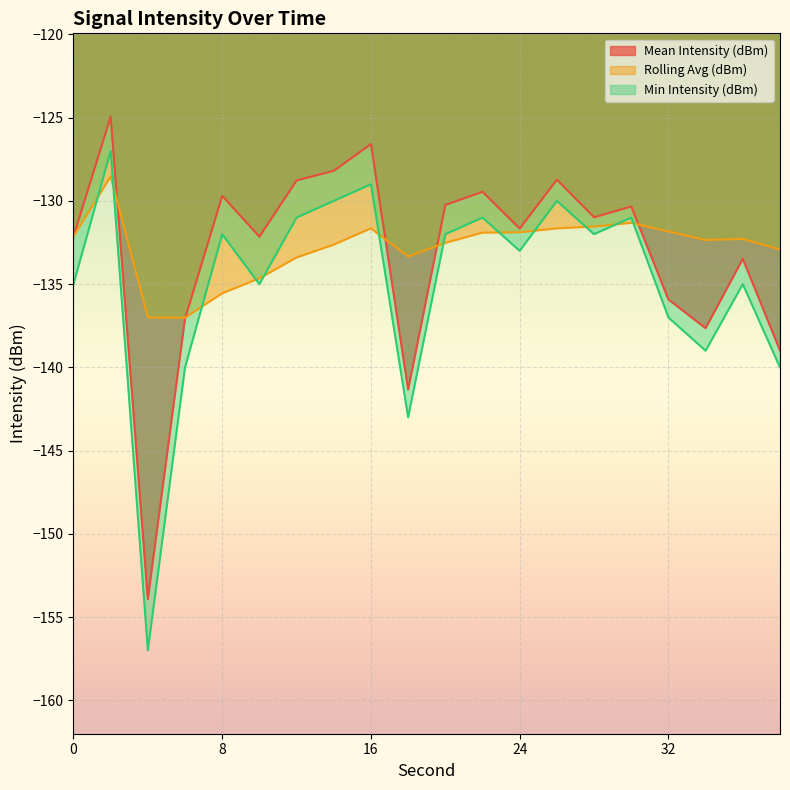

What is the total value across all series at 16?

-387.2